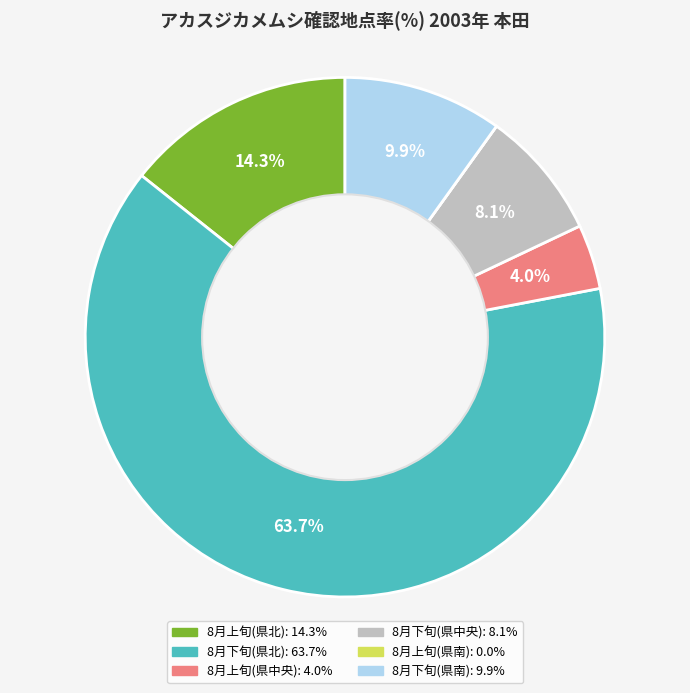

What portion of the pie excludes 8月上旬(県北)?

85.7%